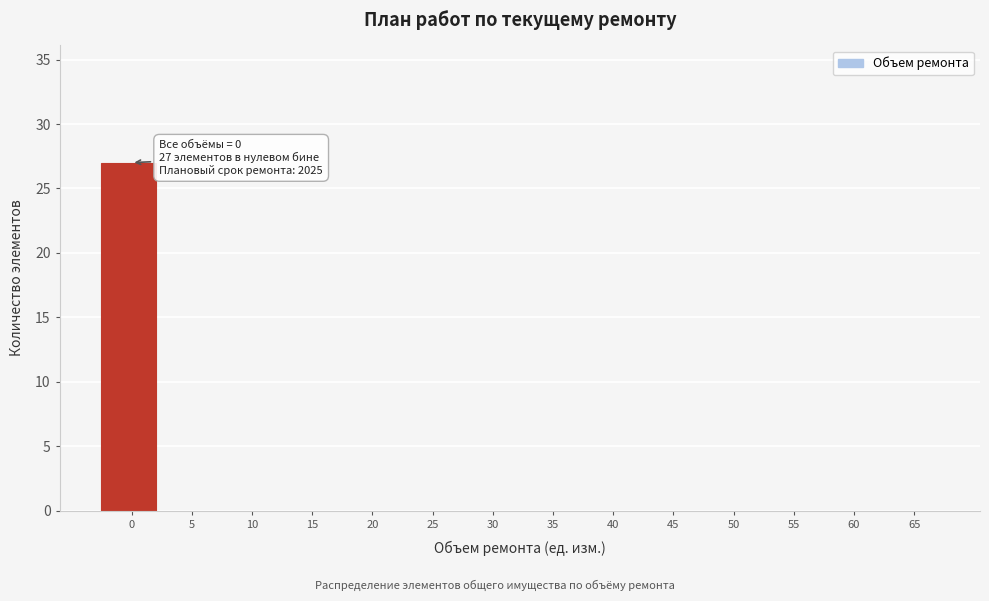

Reading right to left, transcribe all the data shown in this chart.

65=0	60=0	55=0	50=0	45=0	40=0	35=0	30=0	25=0	20=0	15=0	10=0	5=0	0=27